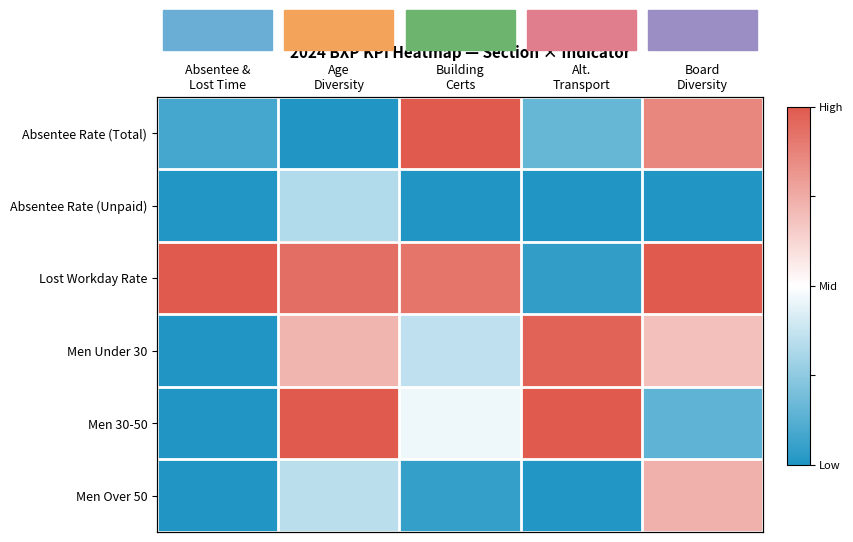

Which series has the largest total across all categories?

Lost Workday Rate